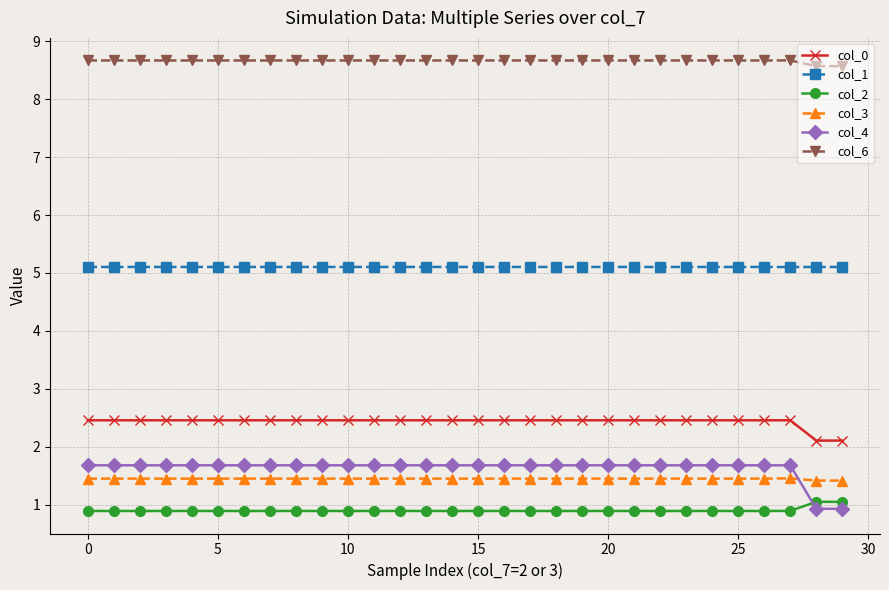

Which series has the widest spread of values?

col_4